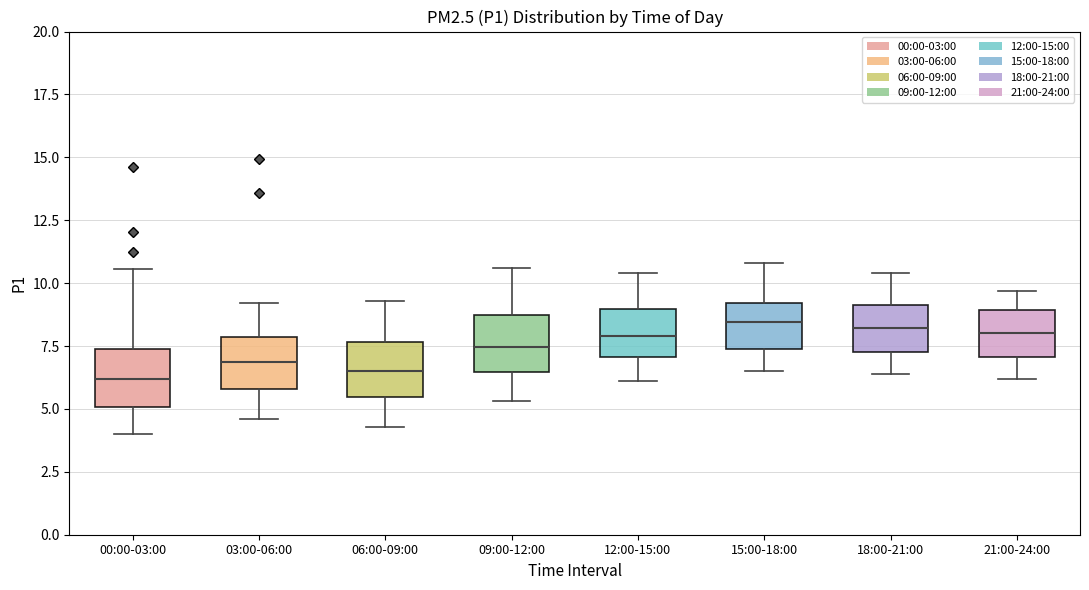

Where does the median line of the box for 03:00-06:00 sit on the y-axis? The values are not printed on the chart, so give them approximately, as read against the axis.

7.0